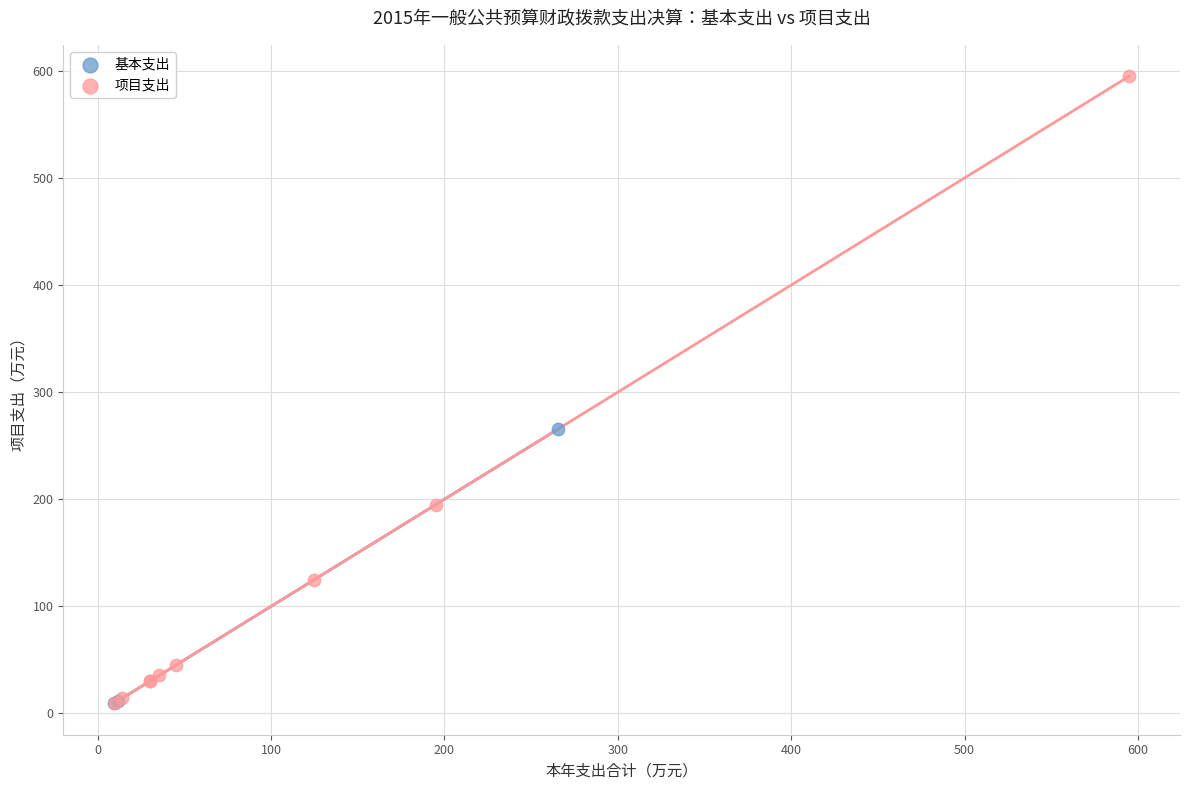

What are all the series names shown in the legend?

基本支出, 项目支出